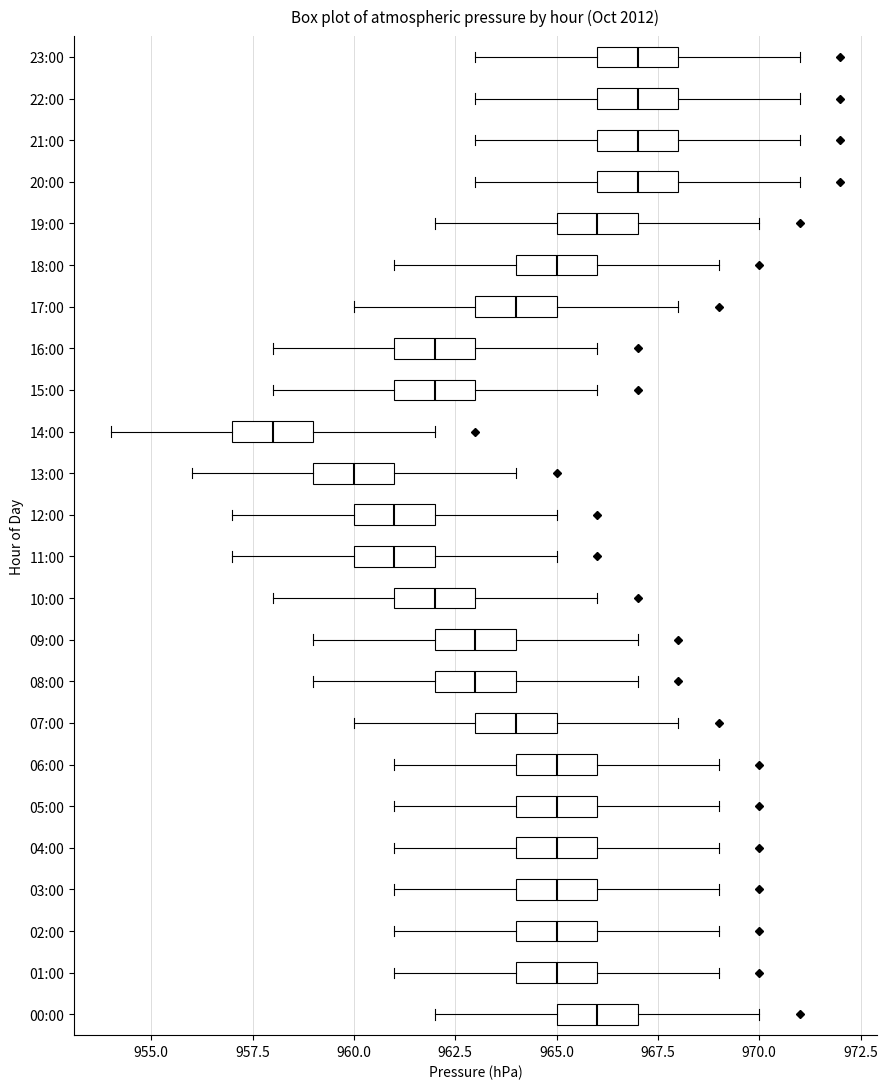

Reading bottom to top, transcribe this box plot: for each box, give where its median line is, the range the box spans, and where its two whiskers end, as read against the x-axis. The values are not printed on the chart, so give them approximately, as read against the axis.

00:00: median 966, box 965 to 967, whiskers 962 to 970
01:00: median 965, box 964 to 966, whiskers 961 to 969
02:00: median 965, box 964 to 966, whiskers 961 to 969
03:00: median 965, box 964 to 966, whiskers 961 to 969
04:00: median 965, box 964 to 966, whiskers 961 to 969
05:00: median 965, box 964 to 966, whiskers 961 to 969
06:00: median 965, box 964 to 966, whiskers 961 to 969
07:00: median 964, box 963 to 965, whiskers 960 to 968
08:00: median 963, box 962 to 964, whiskers 959 to 967
09:00: median 963, box 962 to 964, whiskers 959 to 967
10:00: median 962, box 961 to 963, whiskers 958 to 966
11:00: median 961, box 960 to 962, whiskers 957 to 965
12:00: median 961, box 960 to 962, whiskers 957 to 965
13:00: median 960, box 959 to 961, whiskers 956 to 964
14:00: median 958, box 957 to 959, whiskers 954 to 962
15:00: median 962, box 961 to 963, whiskers 958 to 966
16:00: median 962, box 961 to 963, whiskers 958 to 966
17:00: median 964, box 963 to 965, whiskers 960 to 968
18:00: median 965, box 964 to 966, whiskers 961 to 969
19:00: median 966, box 965 to 967, whiskers 962 to 970
20:00: median 967, box 966 to 968, whiskers 963 to 971
21:00: median 967, box 966 to 968, whiskers 963 to 971
22:00: median 967, box 966 to 968, whiskers 963 to 971
23:00: median 967, box 966 to 968, whiskers 963 to 971